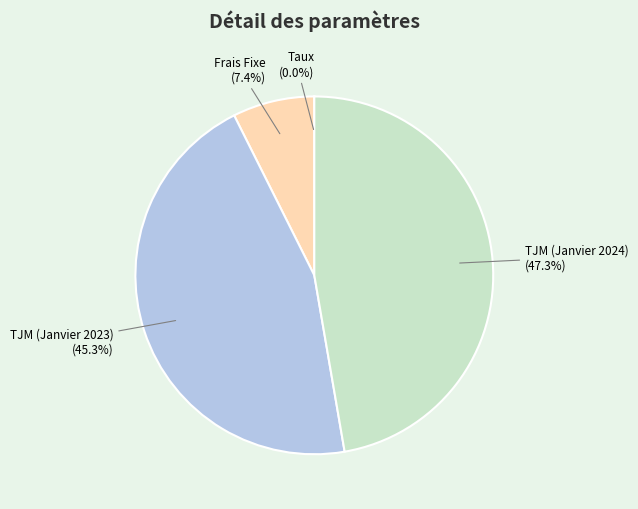

What portion of the pie excludes TJM (Janvier 2024) (47.3%)?

52.7%